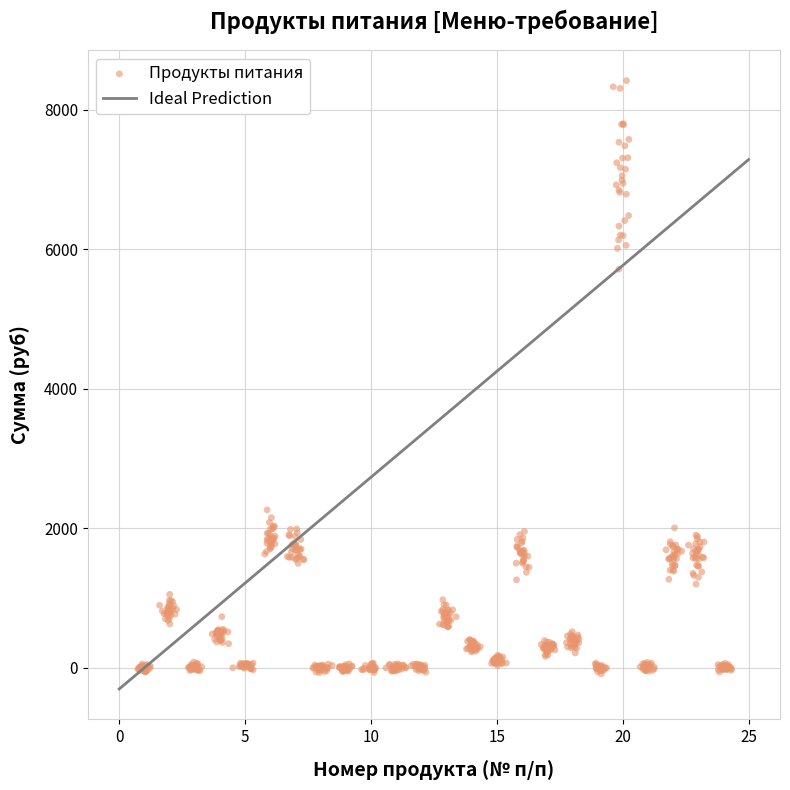

What is the range of Y values (max minus min)?

8503.6